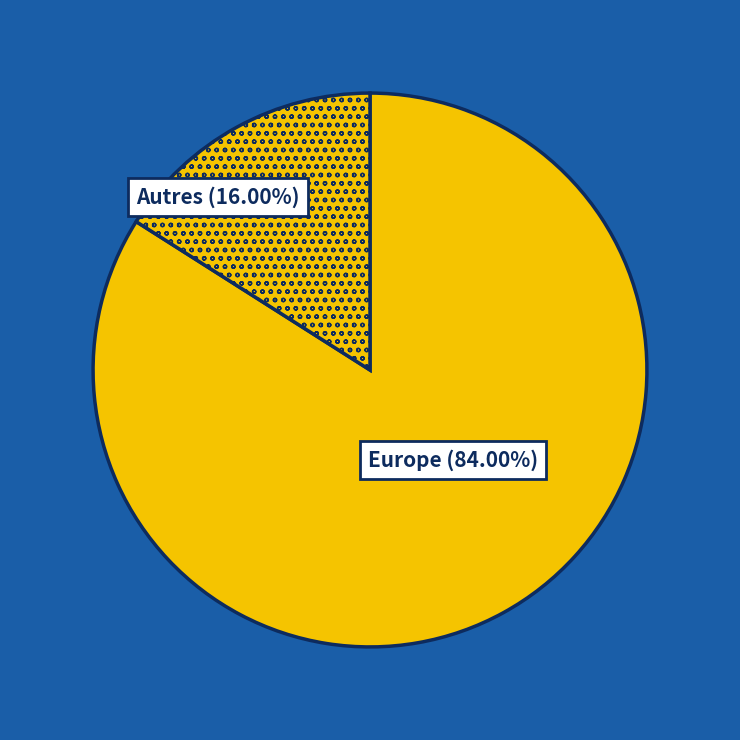

How many slices are in this pie chart?

2